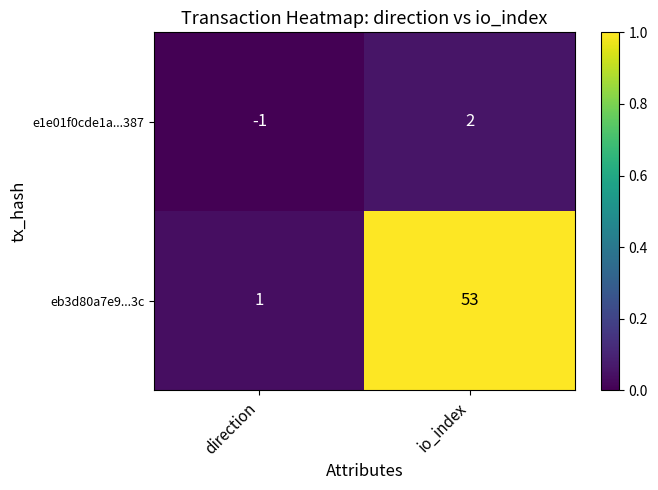

Rank the series at direction from lowest to highest value.

e1e01f0cde1a...387, eb3d80a7e9...3c